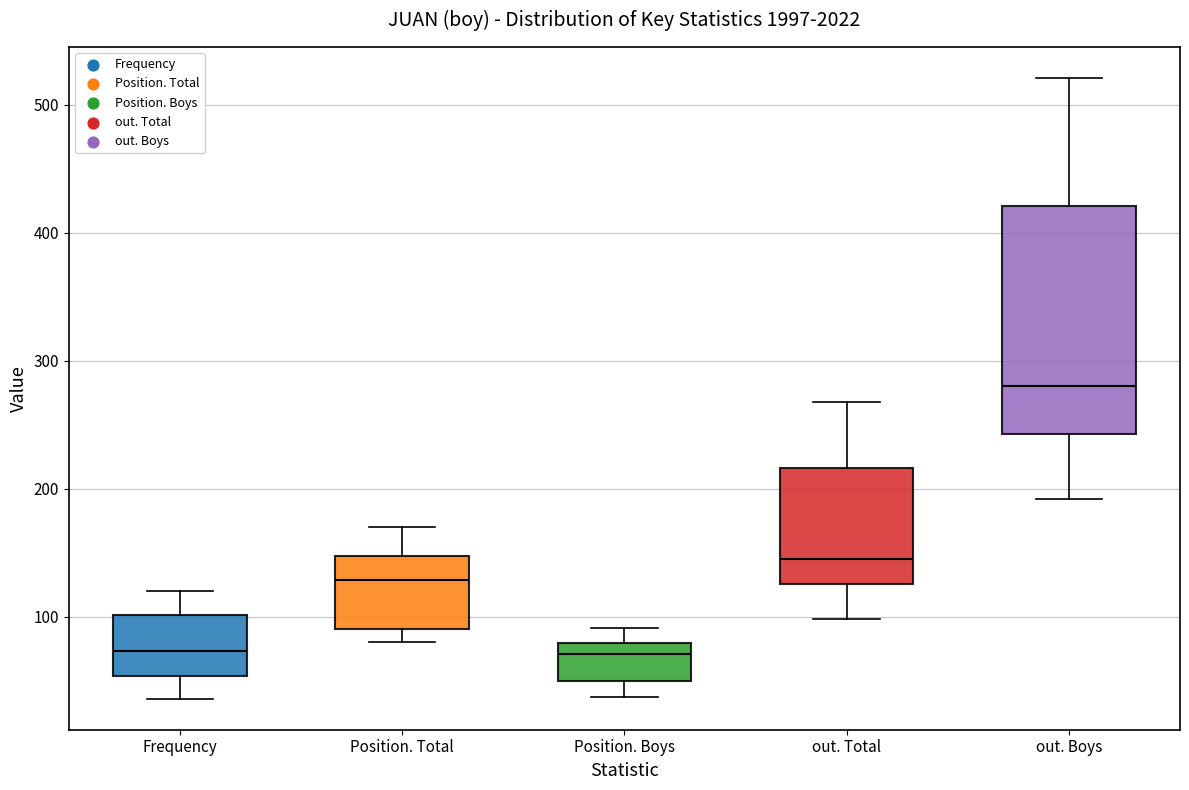

Where is the upper edge of the box for Position. Boys on the y-axis? The values are not printed on the chart, so give them approximately, as read against the axis.

80